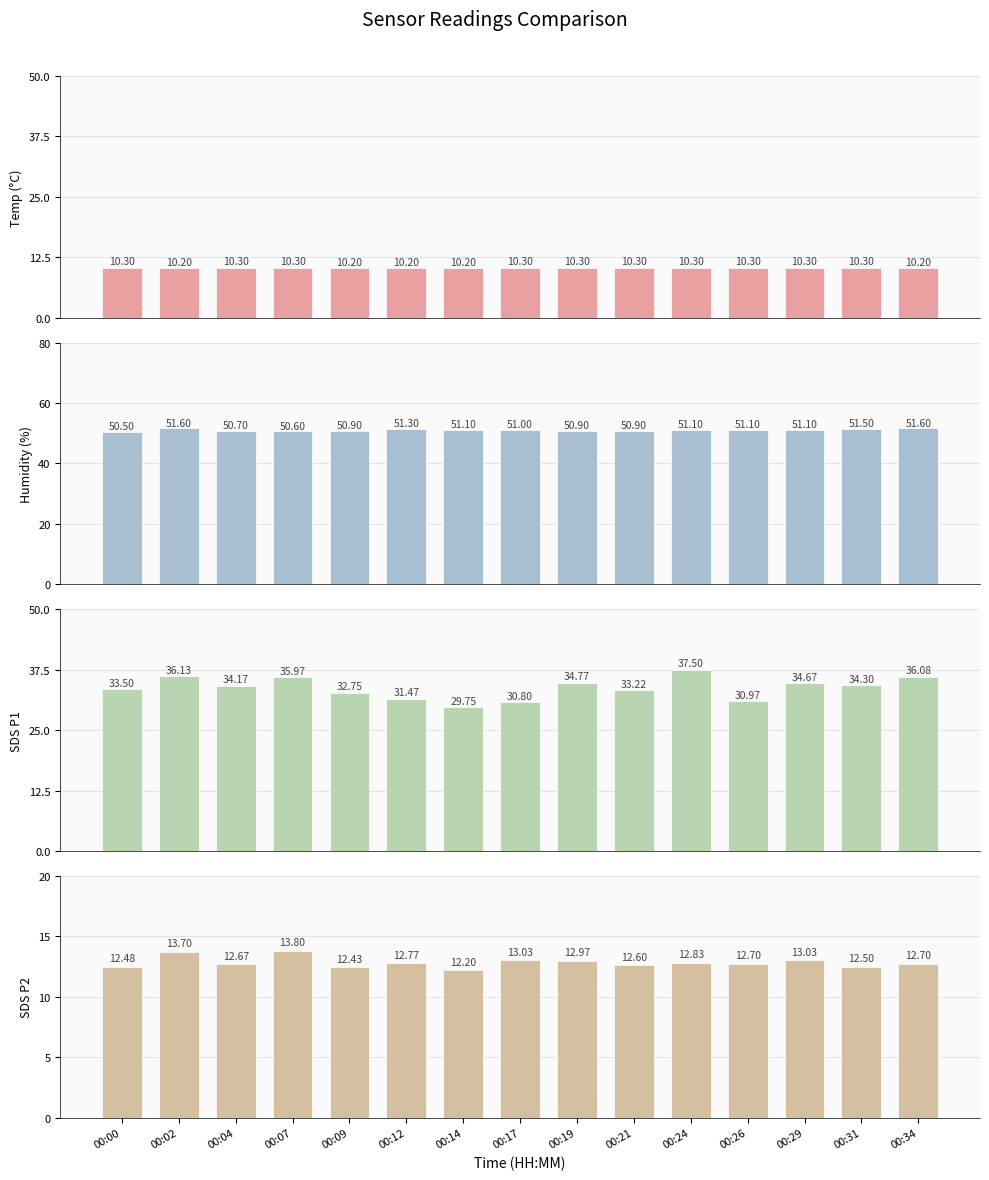

How many bars are there in each group?

4